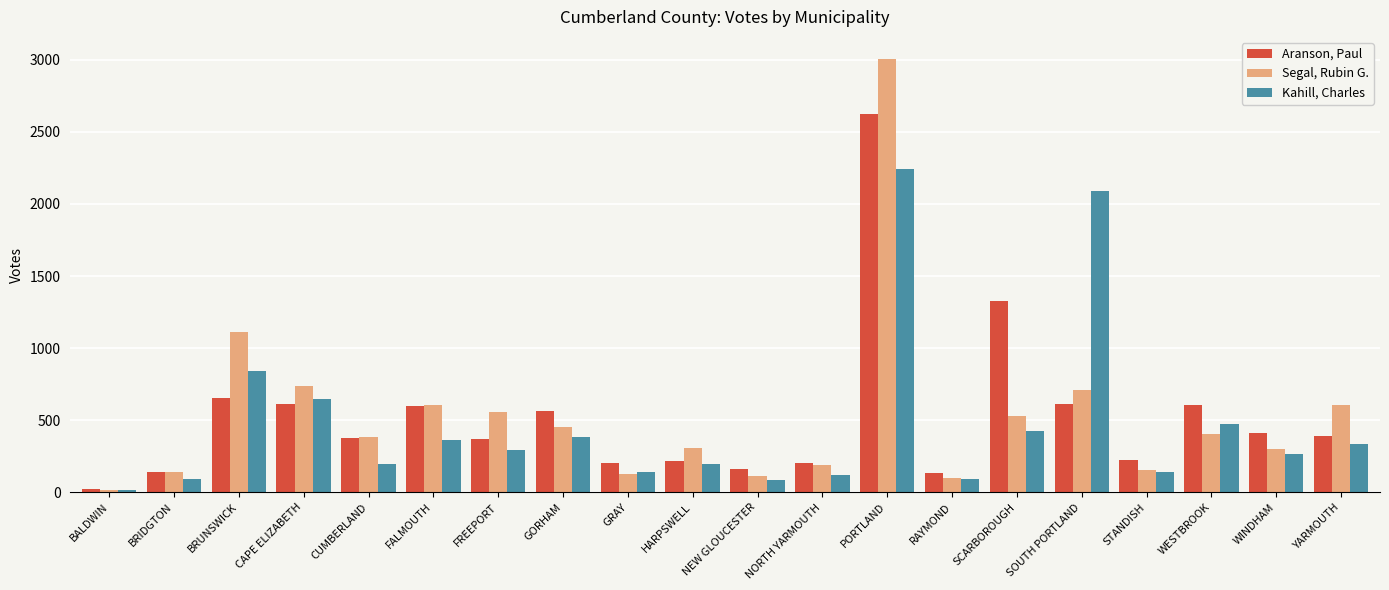

Which category has the highest value across all series?

PORTLAND